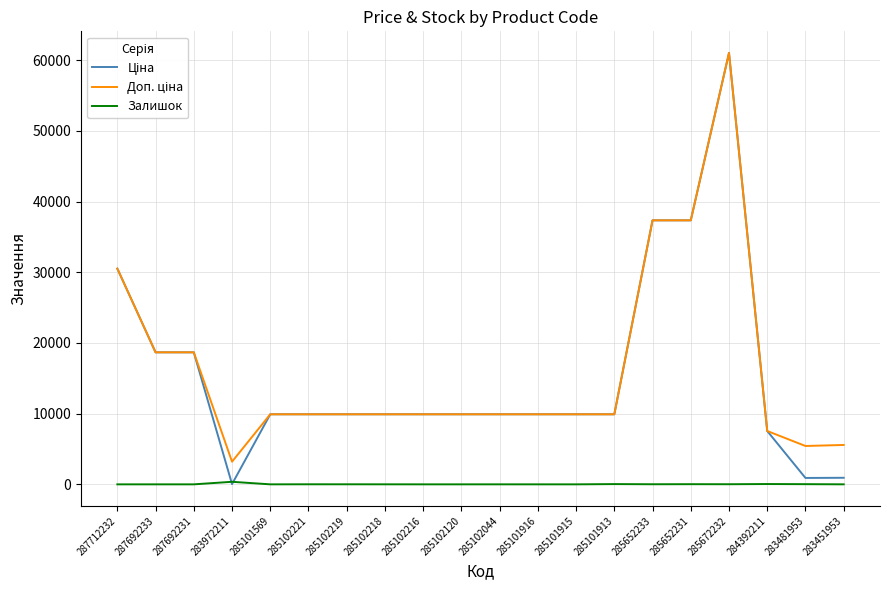

The Залишок series shows 12.0 at 285652233. True or false?

True